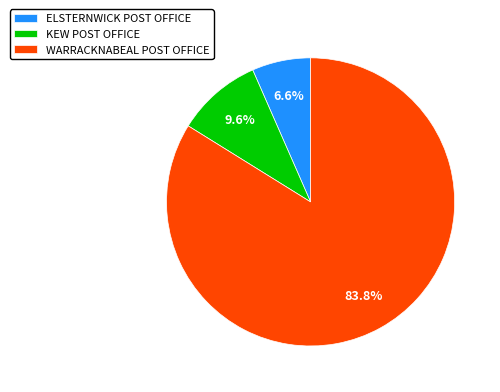

Between KEW POST OFFICE and ELSTERNWICK POST OFFICE, which is larger?

KEW POST OFFICE